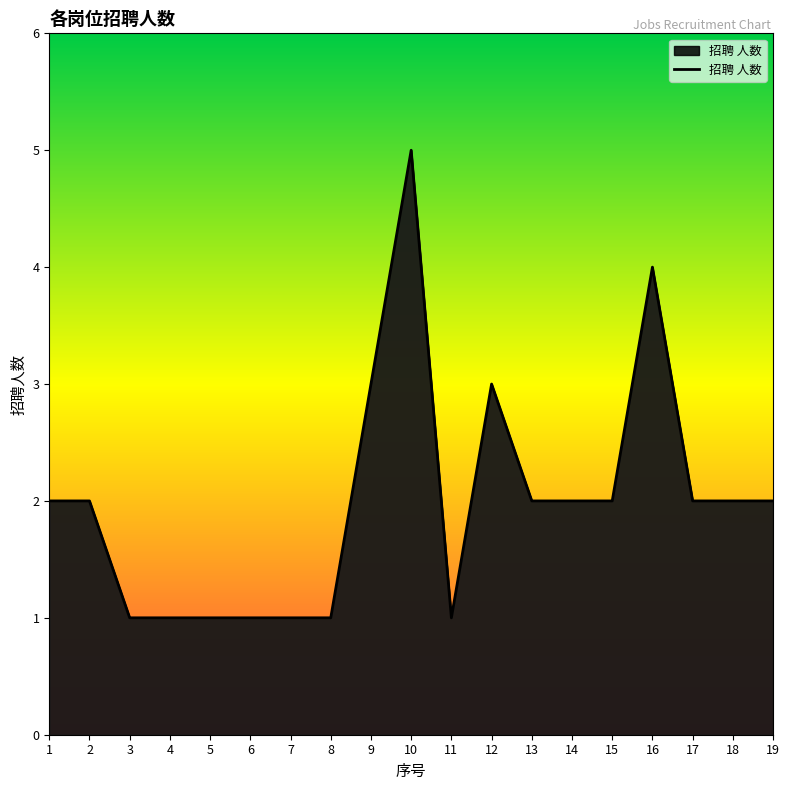

Reading left to right, transcribe all the data shown in this chart.

2	2	1	1	1	1	1	1	3	5	1	3	2	2	2	4	2	2	2